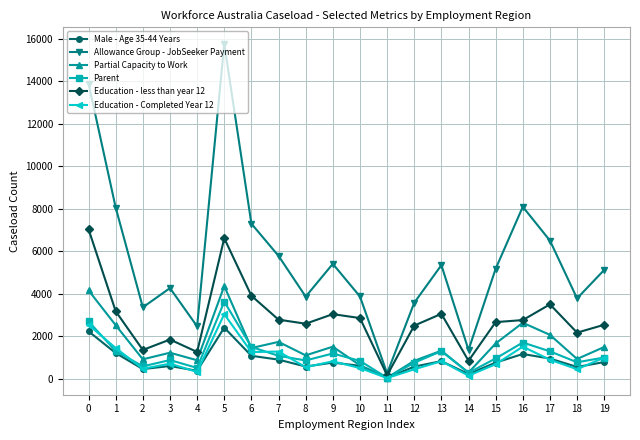

Rank the series by their maximum value, from lowest to highest.

Male - Age 35-44 Years, Education - Completed Year 12, Parent, Partial Capacity to Work, Education - less than year 12, Allowance Group - JobSeeker Payment